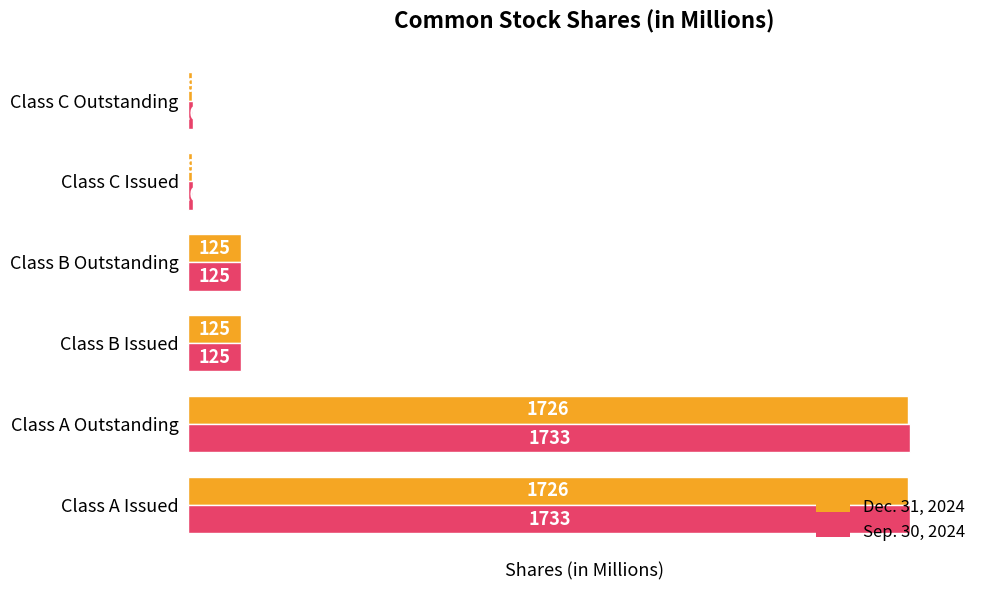

What is the average value of the Dec. 31, 2024 series?

620